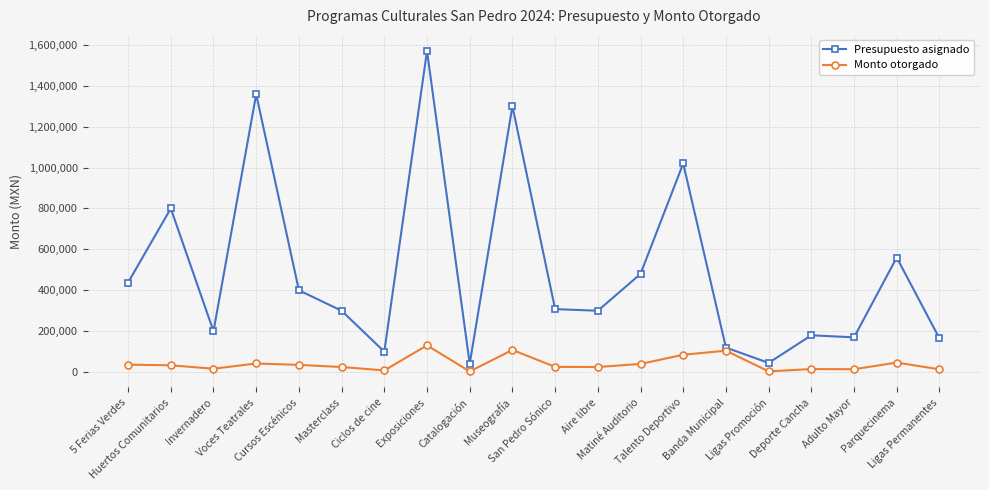

What is the highest value of the Monto otorgado series?

130833.3